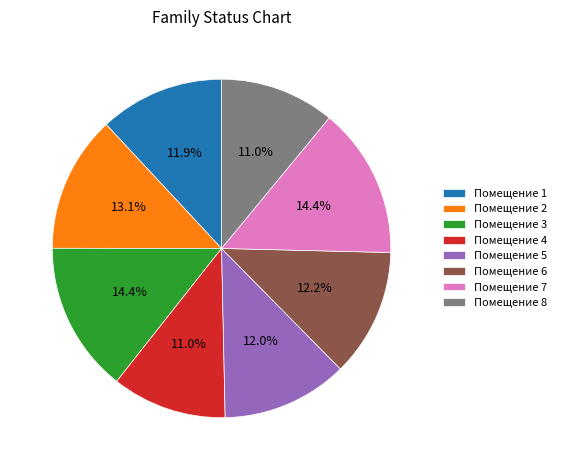

Combined, what portion of the pie is Помещение 5 and Помещение 4?

23.0%